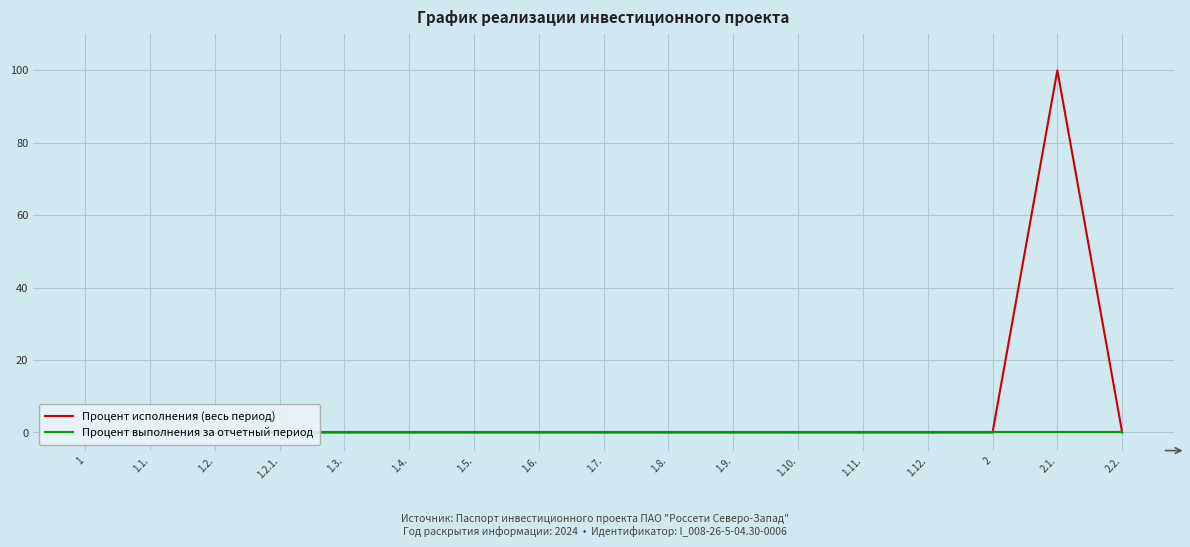

Reading left to right, what are all the values shown in this chart?

Процент исполнения (весь период): 0	0	0	0	0	0	0	0	0	0	0	0	0	0	0	100	0
Процент выполнения за отчетный период: 0	0	0	0	0	0	0	0	0	0	0	0	0	0	0	0	0